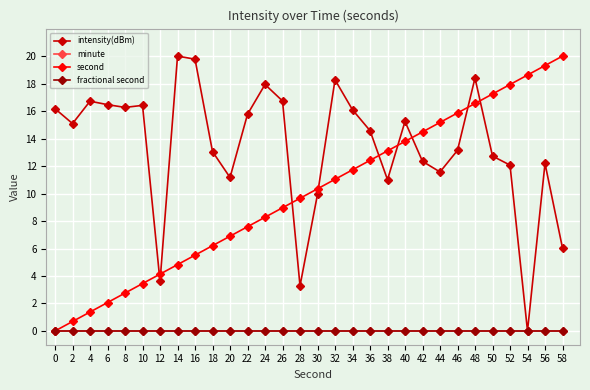

Which series has the widest spread of values?

intensity(dBm)